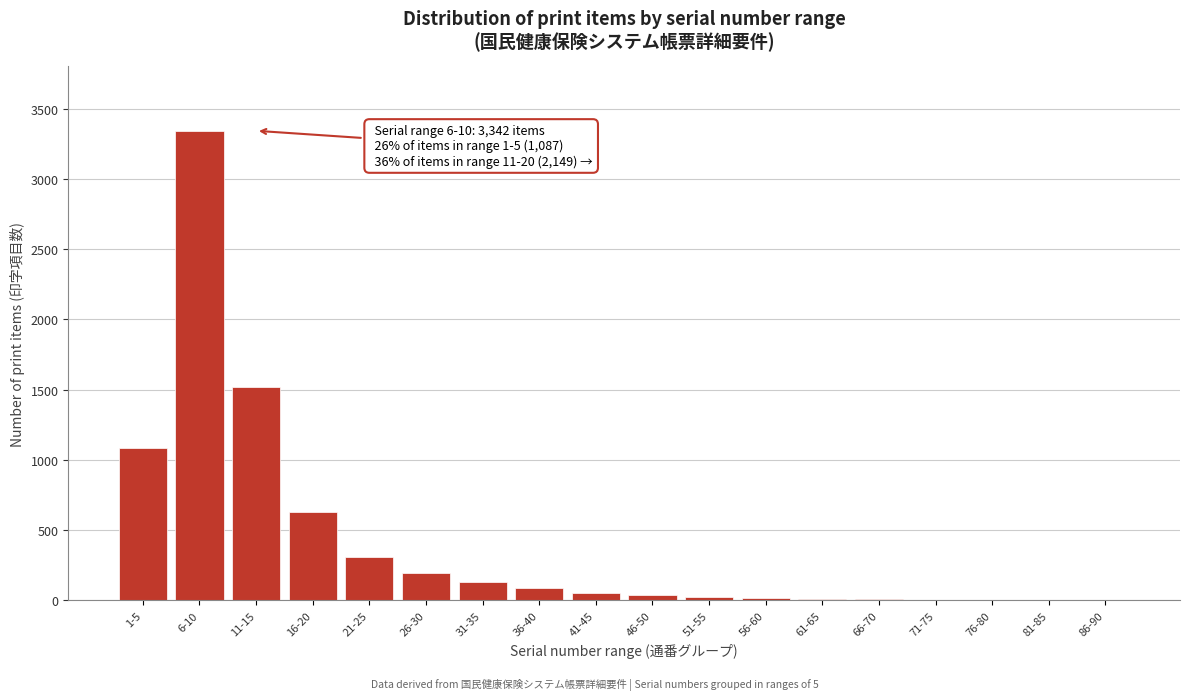

At which category does the chart reach its peak across all series?

6-10